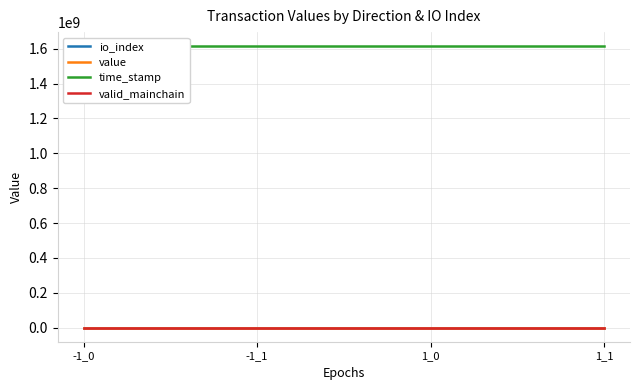

True or false: io_index and time_stamp cross at least once.

False